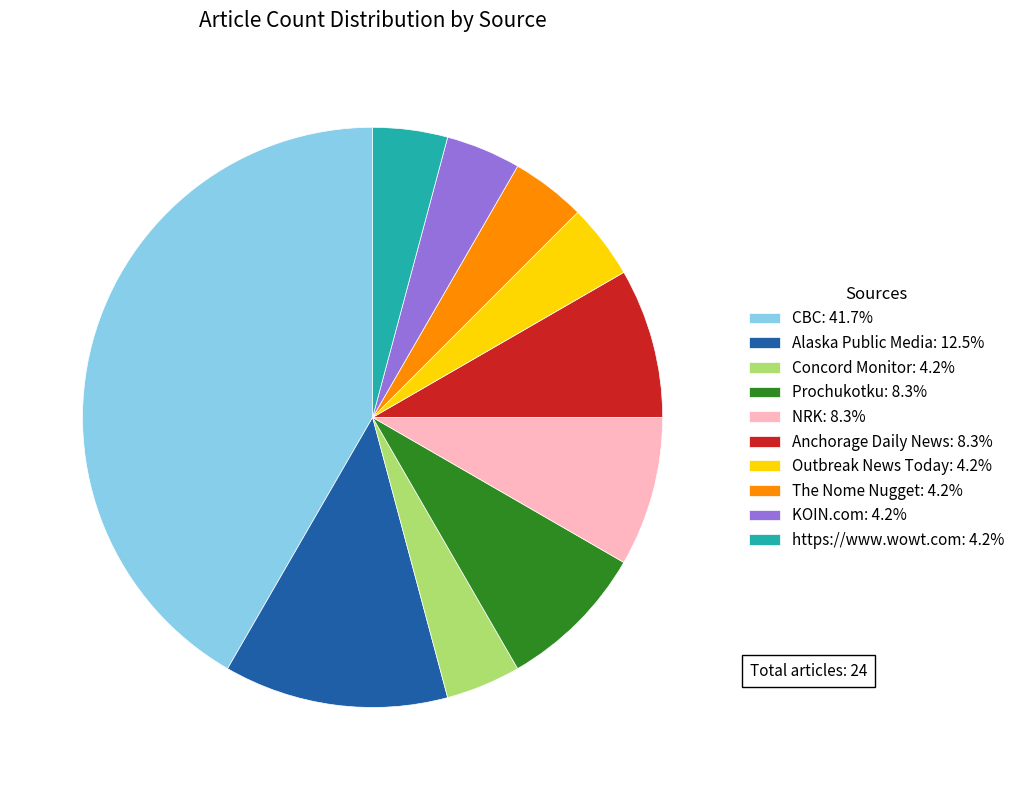

How many segments does this pie chart have?

10